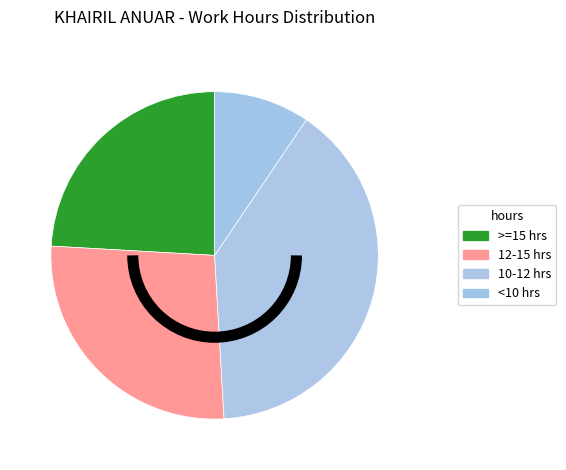

How many segments does this pie chart have?

4